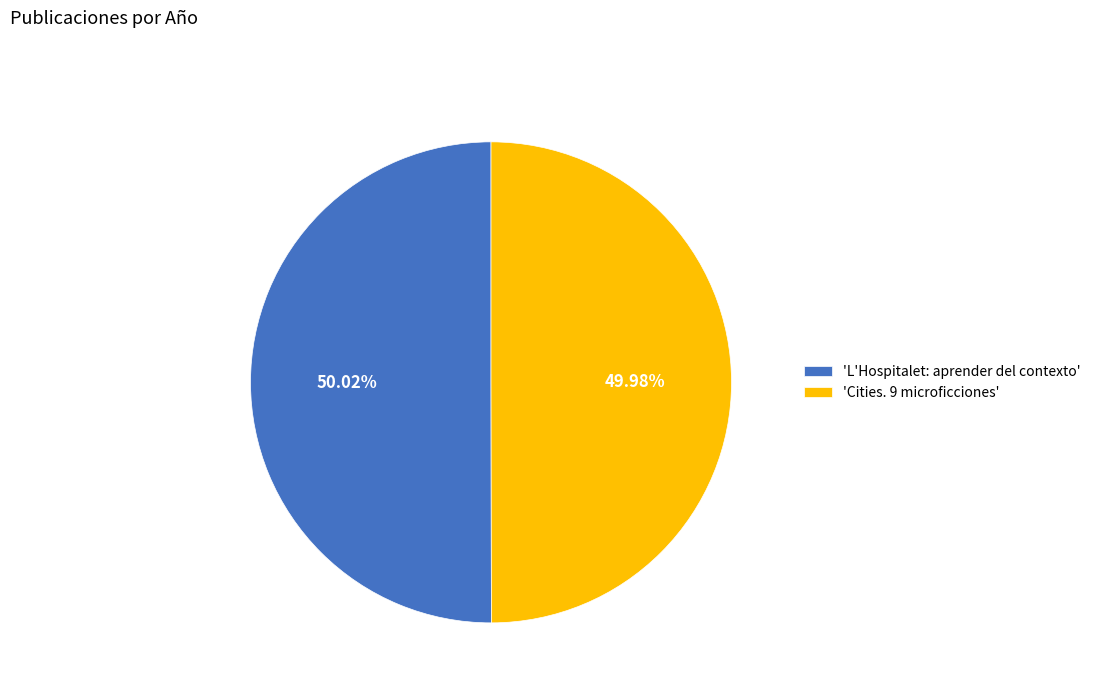

What is the ratio of the value at 'Cities. 9 microficciones' to the value at 'L'Hospitalet: aprender del contexto'?

1.0